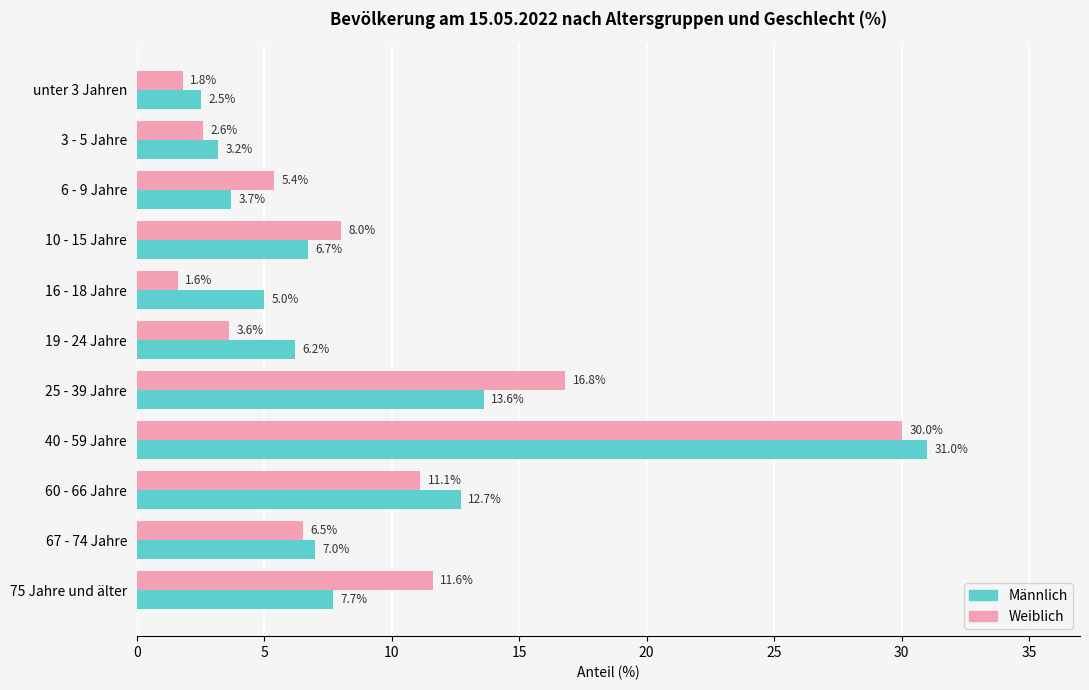

At which category is the sum across all series the highest?

40 - 59 Jahre